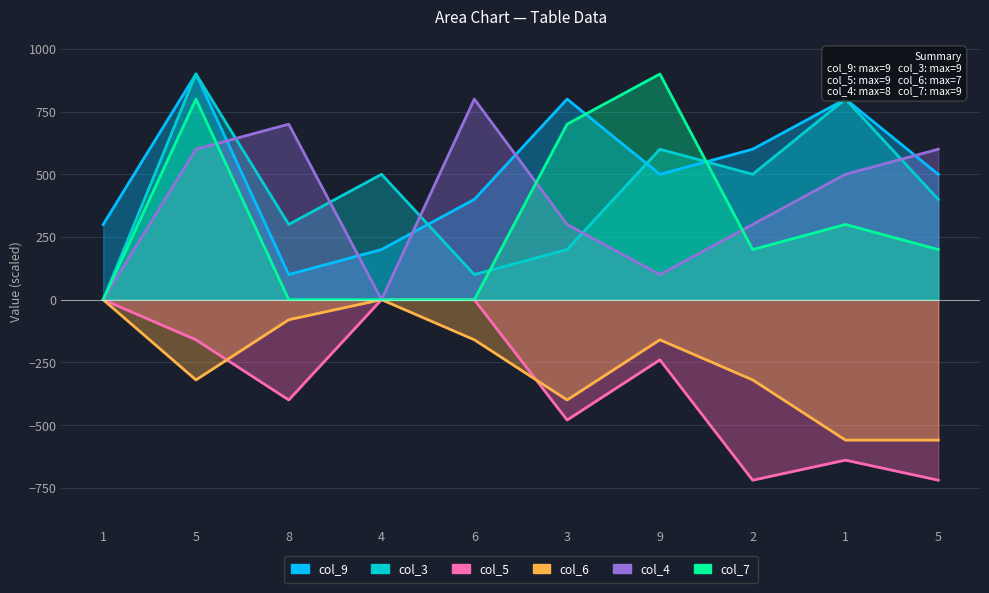

The col_9 series shows 600 at 2. True or false?

True